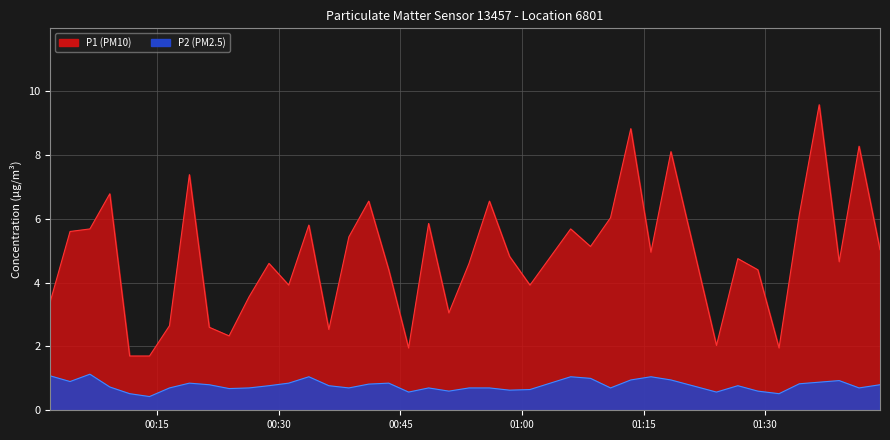

How many data points in P1 are above 4?

26